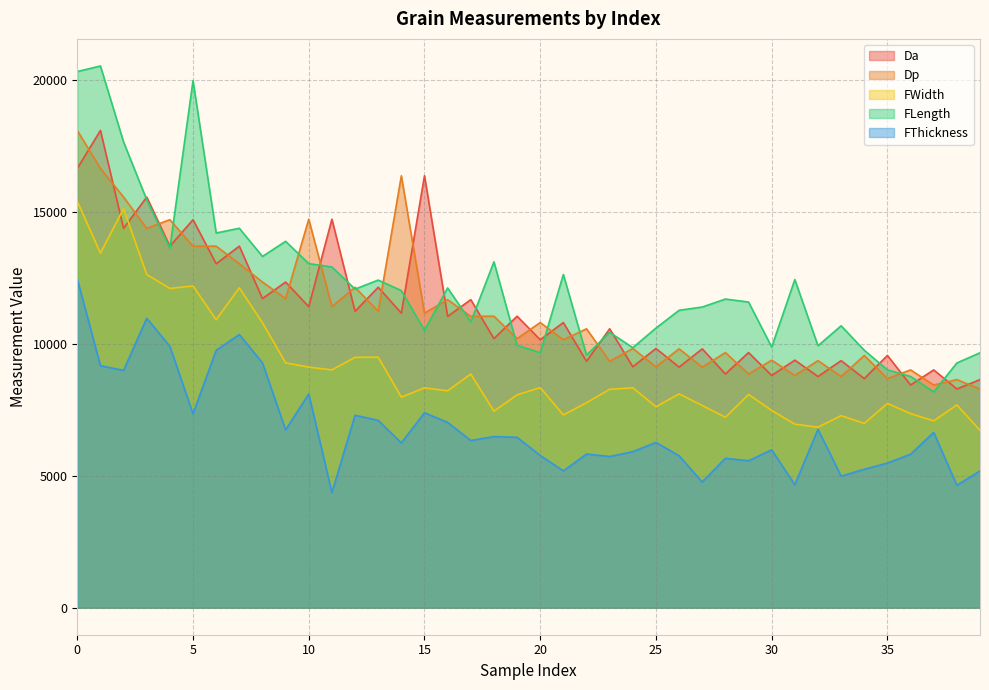

How many interior local valleys does the FThickness series have?

13